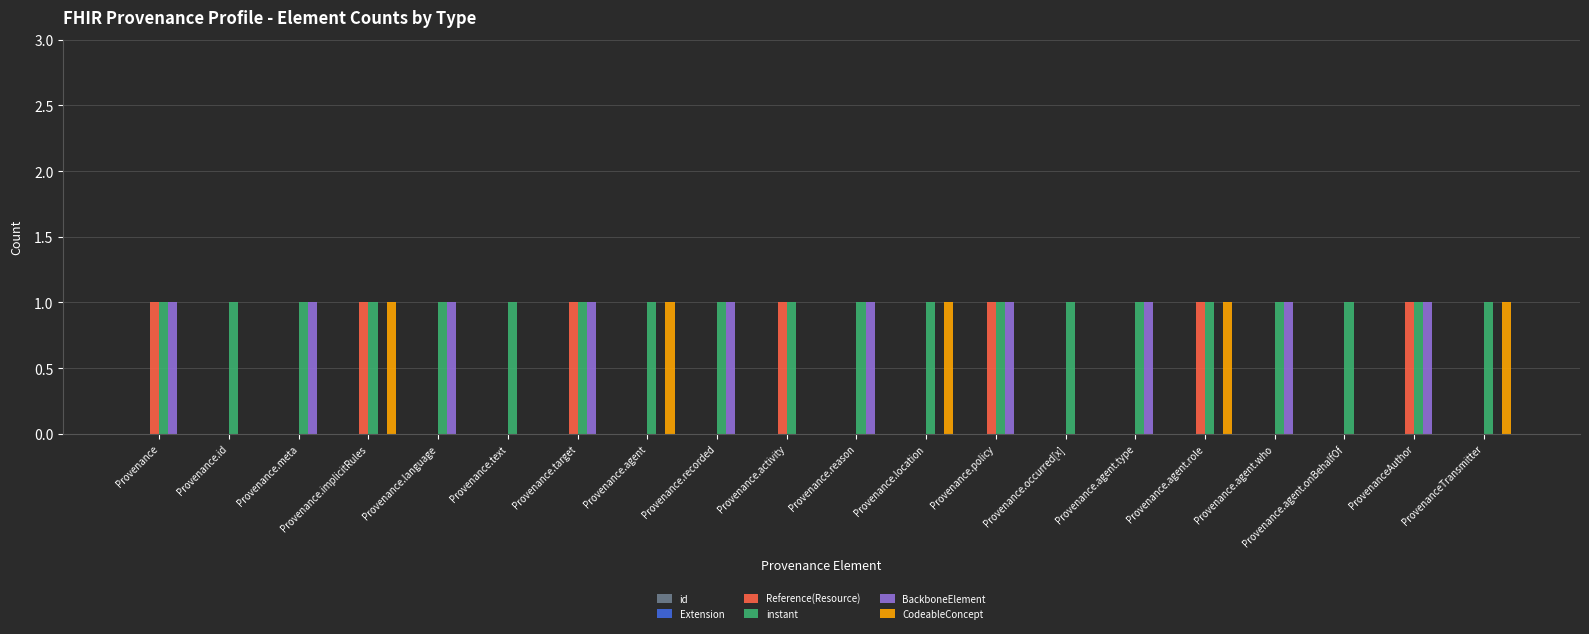

True or false: CodeableConcept has a value of 1 at ProvenanceTransmitter.

True